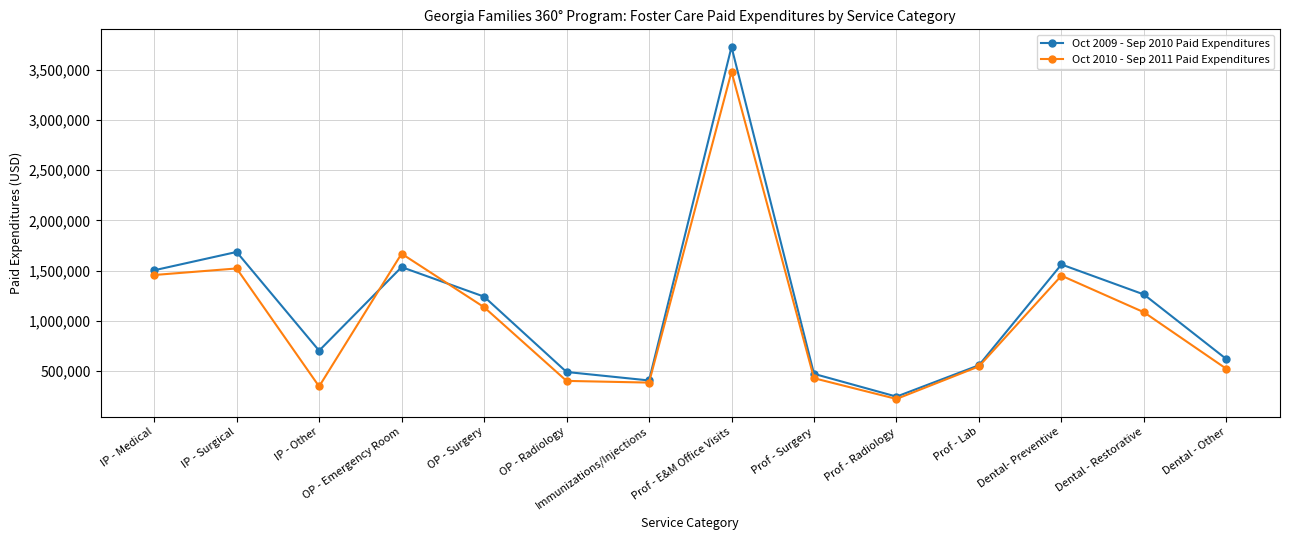

Rank the series by their average value, from lowest to highest.

Oct 2010 - Sep 2011 Paid Expenditures, Oct 2009 - Sep 2010 Paid Expenditures